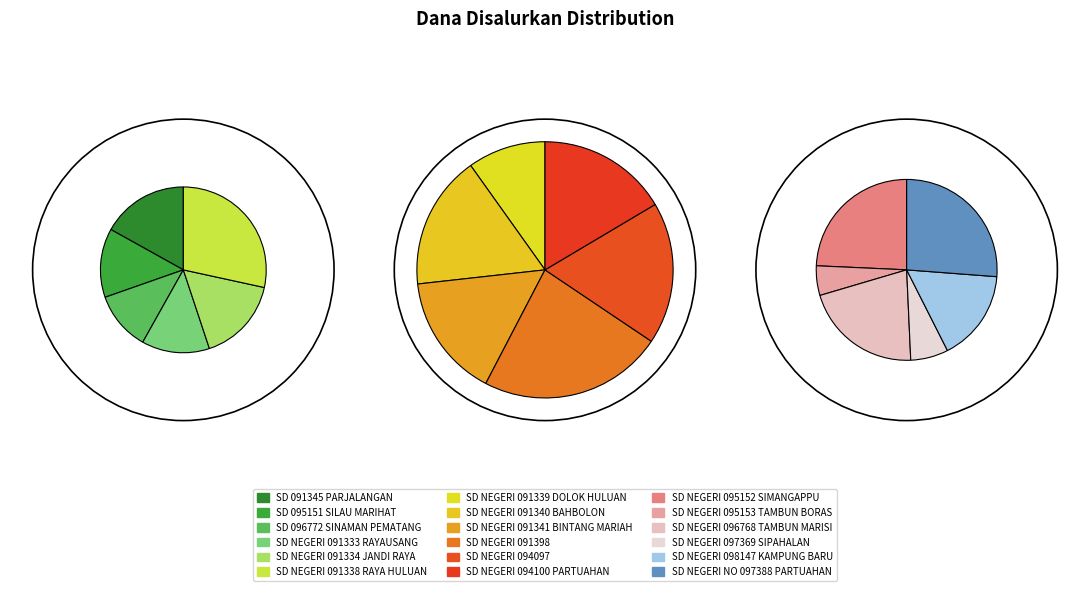

What percentage is NOT represented by SD NEGERI 091333 RAYAUSANG?

96.1%